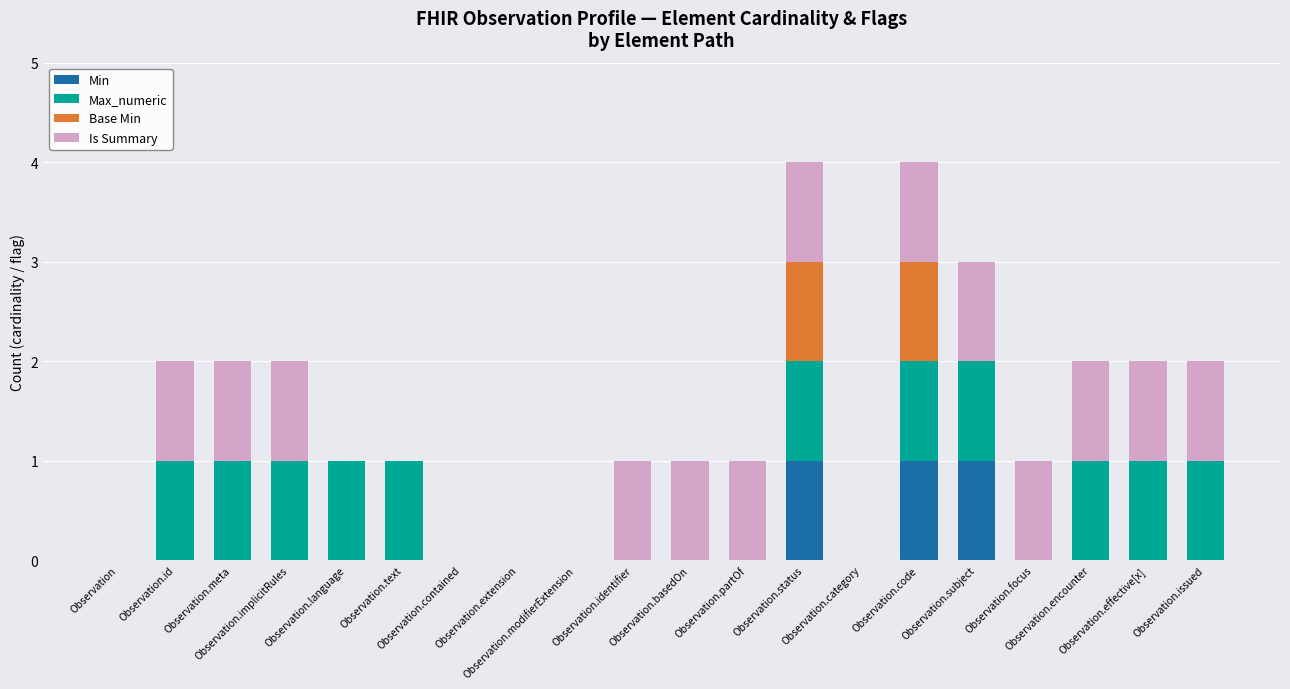

What is the sum of all Min values?

3